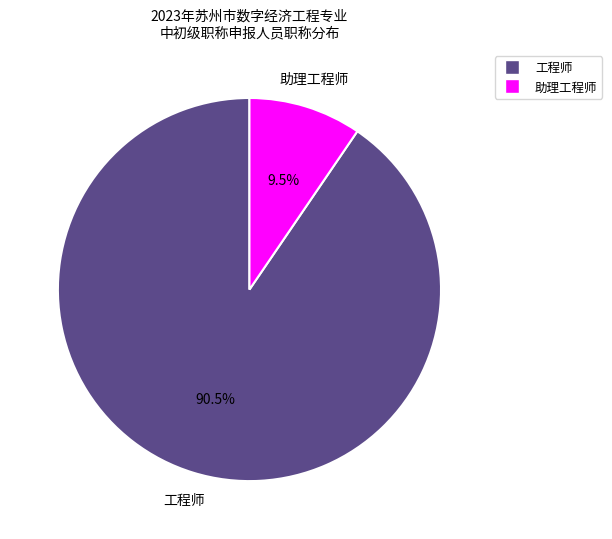

Does 助理工程师 represent more than half of the total?

No